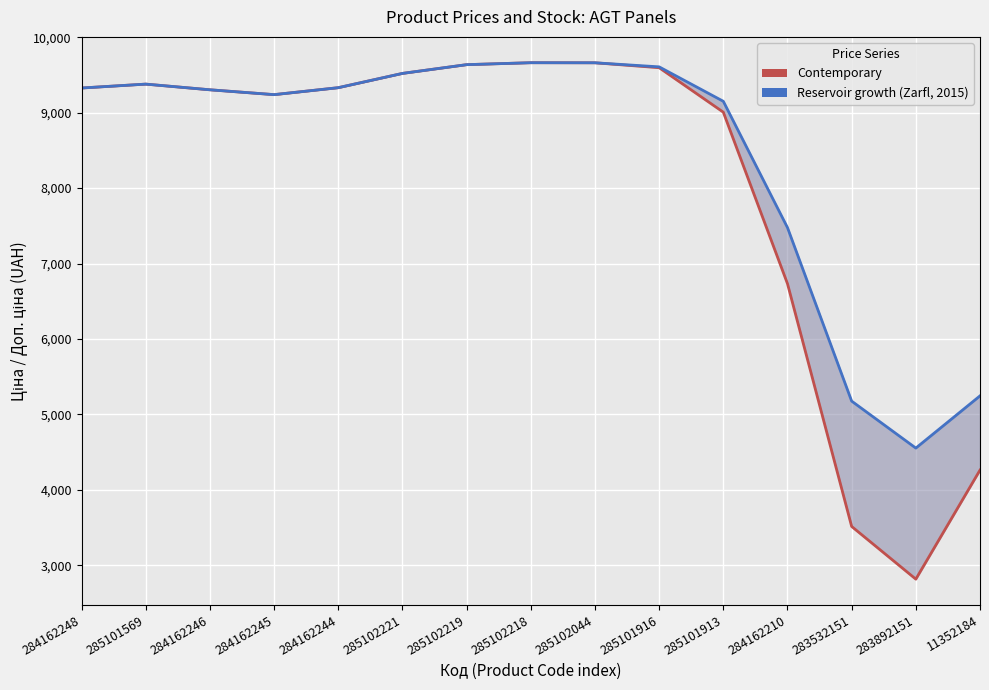

How many categories are shown in the chart?

15